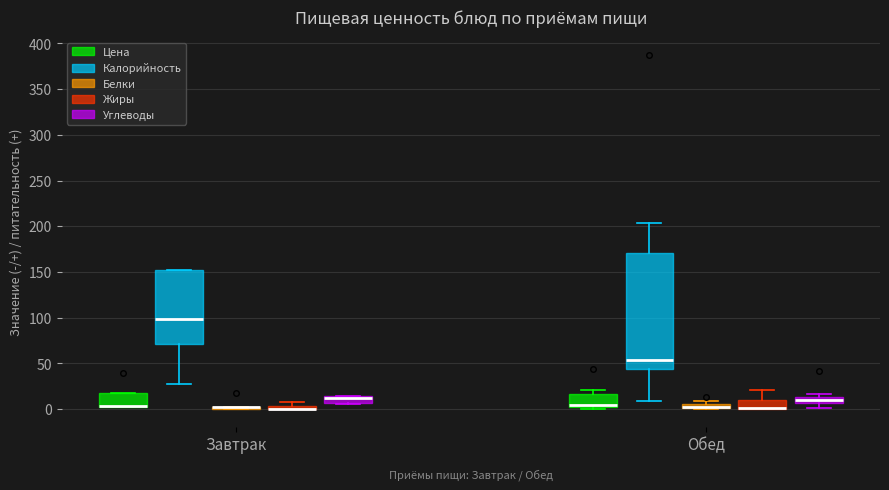

Which box is the tallest, from its lower edge to its upper edge?

Обед (Калорийность)